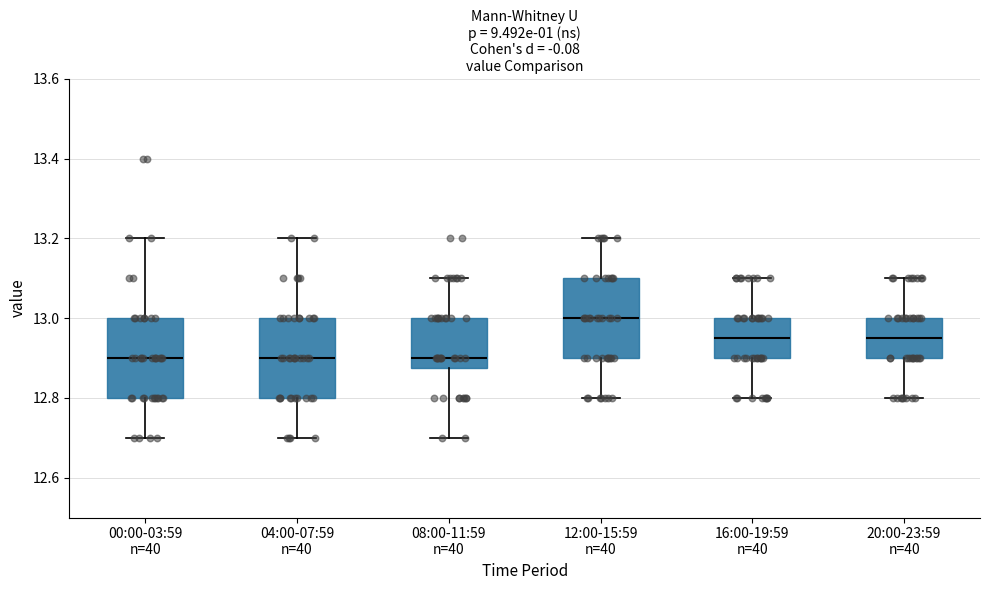

Reading left to right, transcribe this box plot: for each box, give where its median line is, the range the box spans, and where its two whiskers end, as read against the y-axis. The values are not printed on the chart, so give them approximately, as read against the axis.

00:00-03:59 n=40: median 12.90, box 12.80 to 13.00, whiskers 12.70 to 13.20
04:00-07:59 n=40: median 12.90, box 12.80 to 13.00, whiskers 12.70 to 13.20
08:00-11:59 n=40: median 12.90, box 12.88 to 13.00, whiskers 12.70 to 13.10
12:00-15:59 n=40: median 13.00, box 12.90 to 13.10, whiskers 12.80 to 13.20
16:00-19:59 n=40: median 12.96, box 12.90 to 13.00, whiskers 12.80 to 13.10
20:00-23:59 n=40: median 12.96, box 12.90 to 13.00, whiskers 12.80 to 13.10